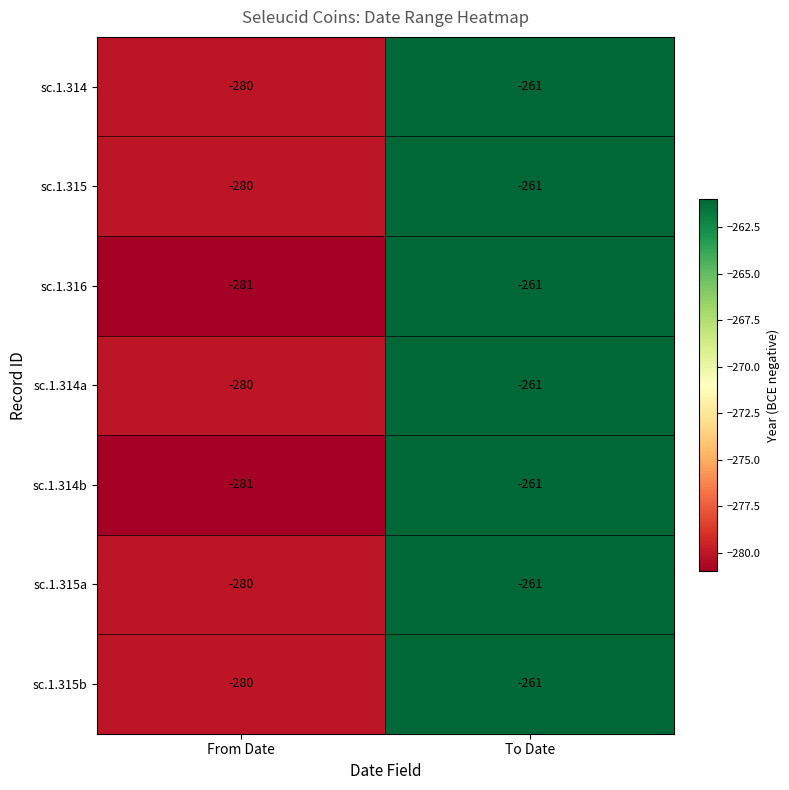

What is the approximate value of sc.1.314 at To Date, to the nearest 5?

-260